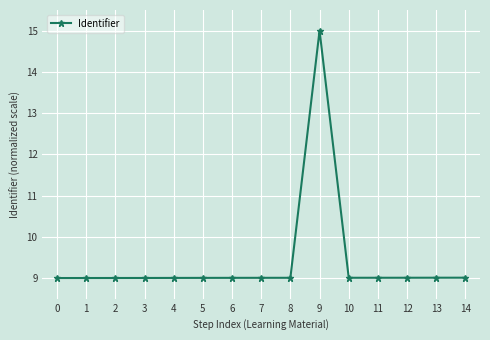

Approximately how many times larger is the value at 5 compared to 13?

1.0